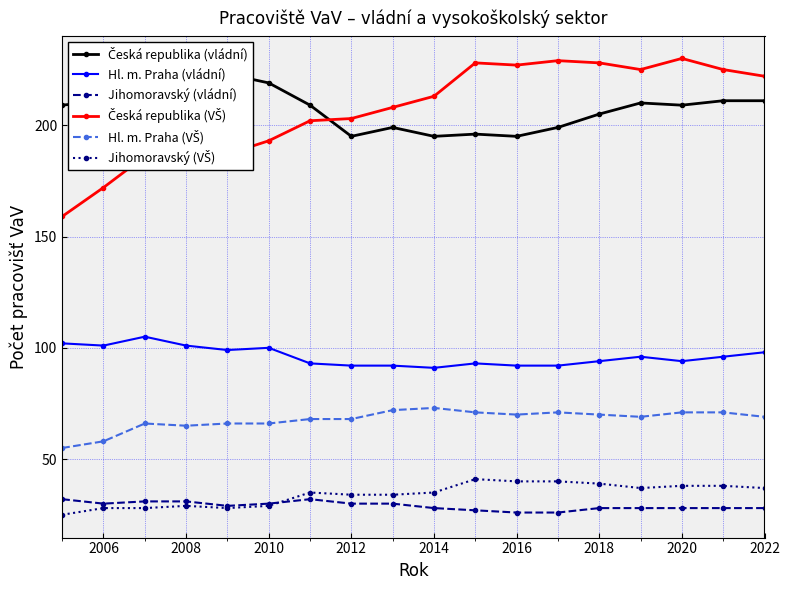

The Hl. m. Praha (vládní) series shows 148 at 2012. True or false?

False